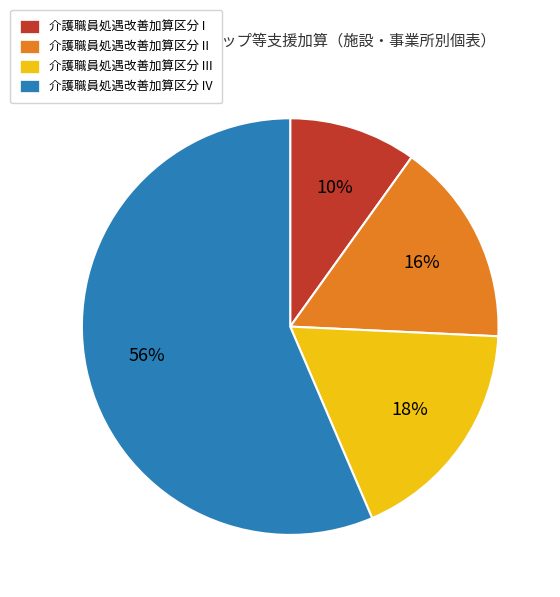

Rank the categories by value from lowest to highest.

介護職員処遇改善加算区分 I, 介護職員処遇改善加算区分 II, 介護職員処遇改善加算区分 III, 介護職員処遇改善加算区分 IV